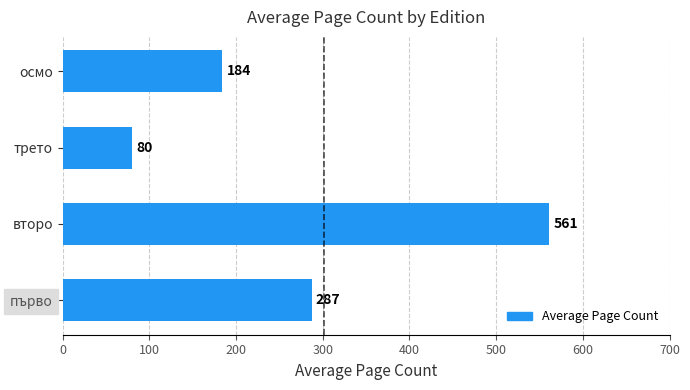

How many data points are less than 287?

2